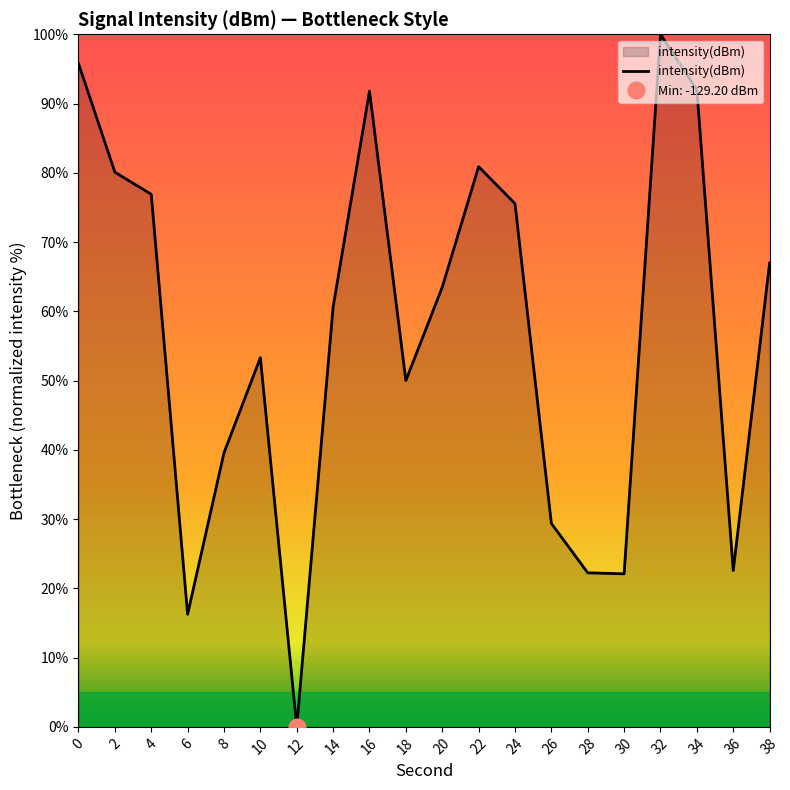

What is the value of the 9th point from the left?

91.8